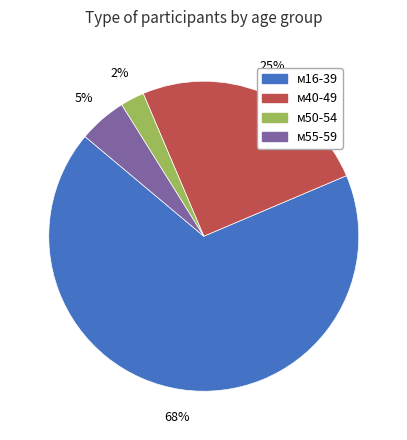

What is the smallest slice in the pie chart?

м50-54